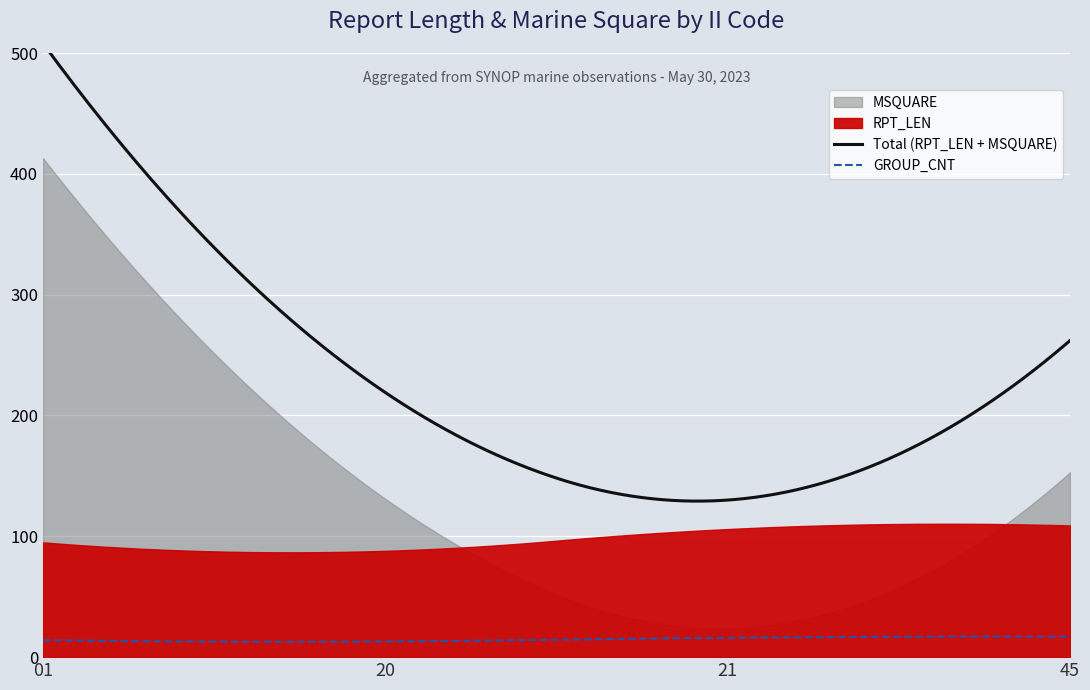

Rank the series at 01 from highest to lowest value.

MSQUARE, RPT_LEN, GROUP_CNT